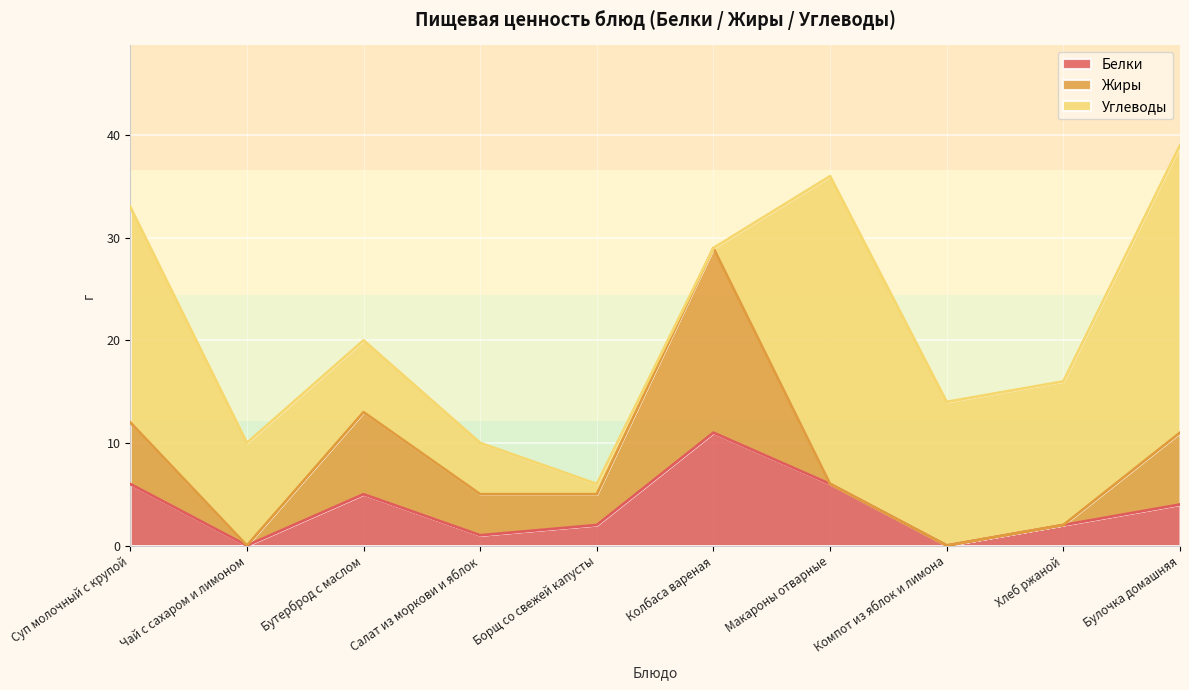

Does the chart display data point markers on the line(s)?

No